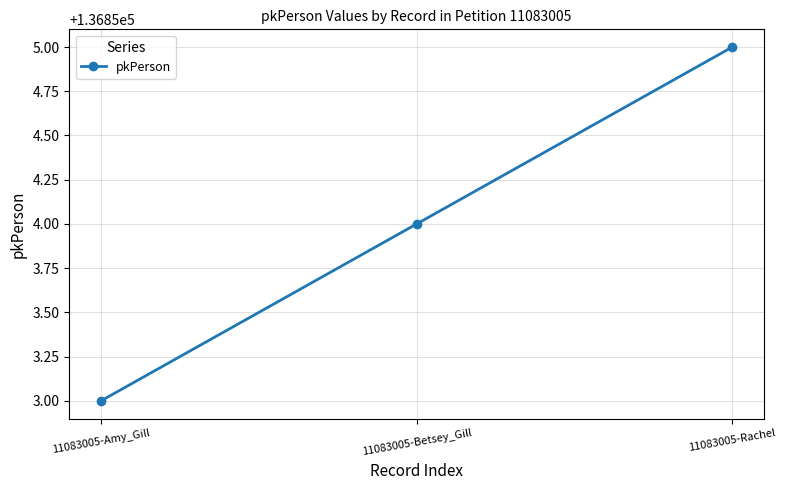

Reading right to left, list all the values displayed in this chart.

11083005-Rachel=136855	11083005-Betsey_Gill=136854	11083005-Amy_Gill=136853